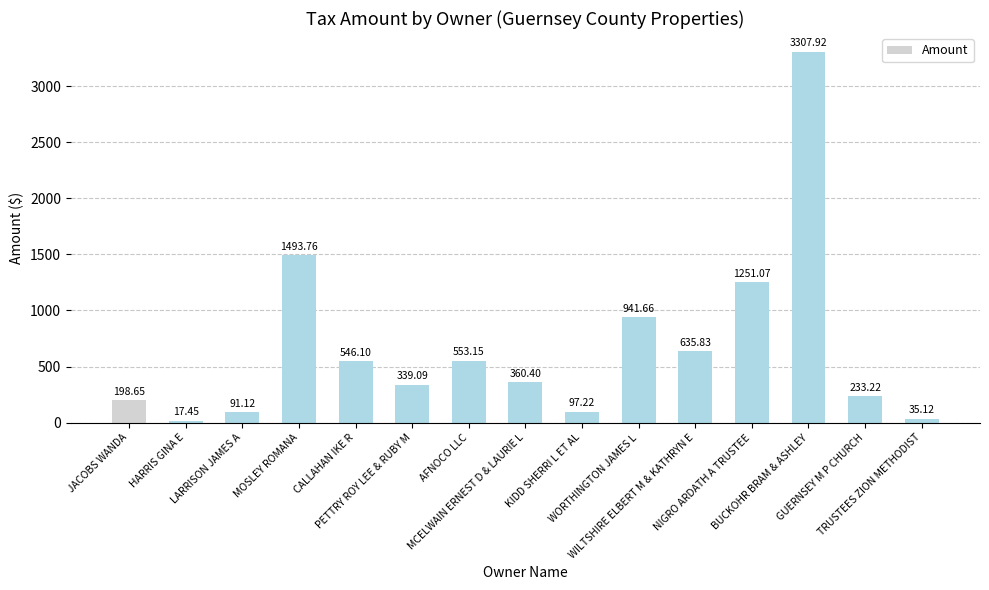

Between MCELWAIN ERNEST D & LAURIE L and WILTSHIRE ELBERT M & KATHRYN E, which is larger?

WILTSHIRE ELBERT M & KATHRYN E